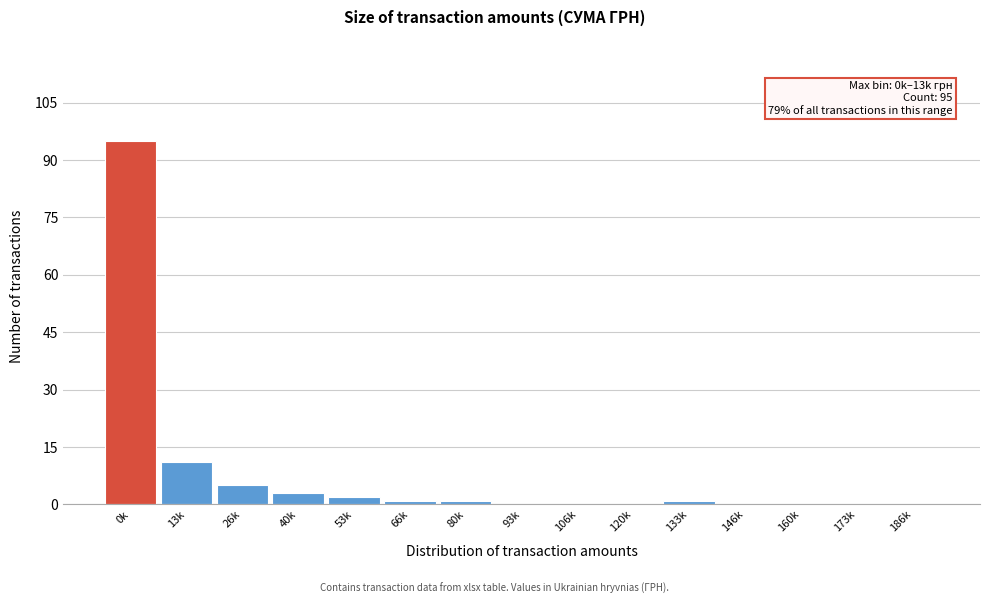

Reading right to left, extract all data points from this chart.

186k=0	173k=0	160k=0	146k=0	133k=1	120k=0	106k=0	93k=0	80k=1	66k=1	53k=2	40k=3	26k=5	13k=11	0k=95